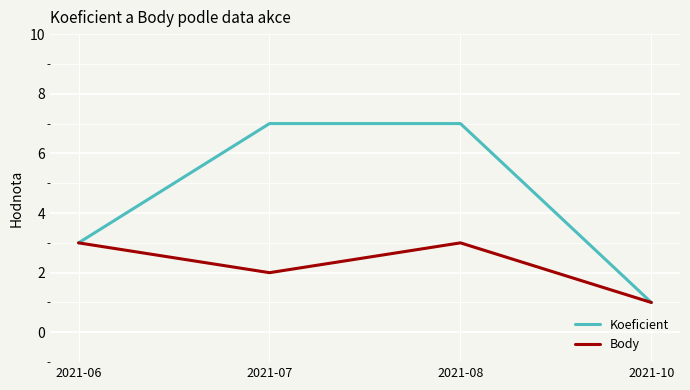

True or false: Koeficient has a value of 7 at 2021-08.

True